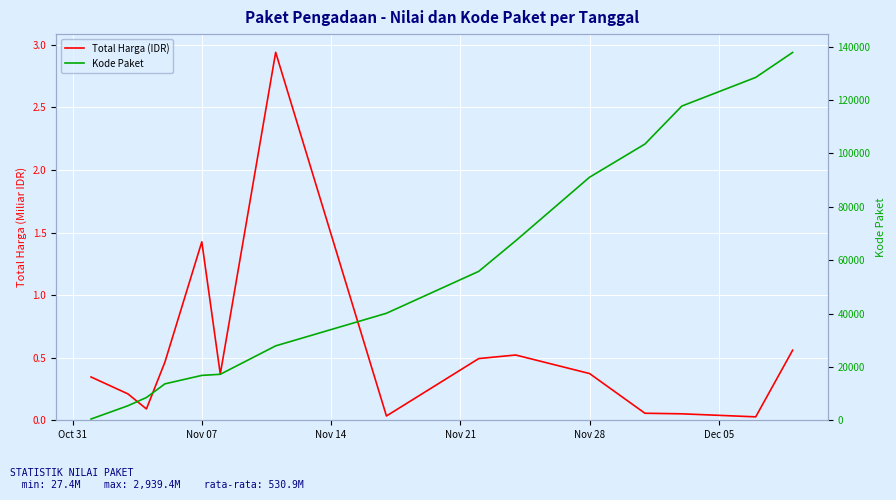

Between Nov 14 and 10, which series saw the biggest shift?

Kode Paket